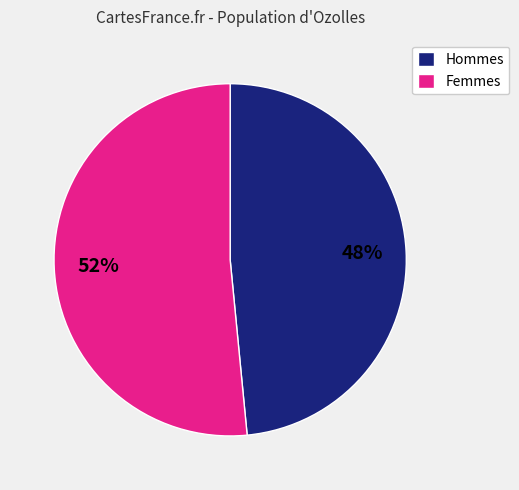

To the nearest percent, what portion does Femmes represent?

52%